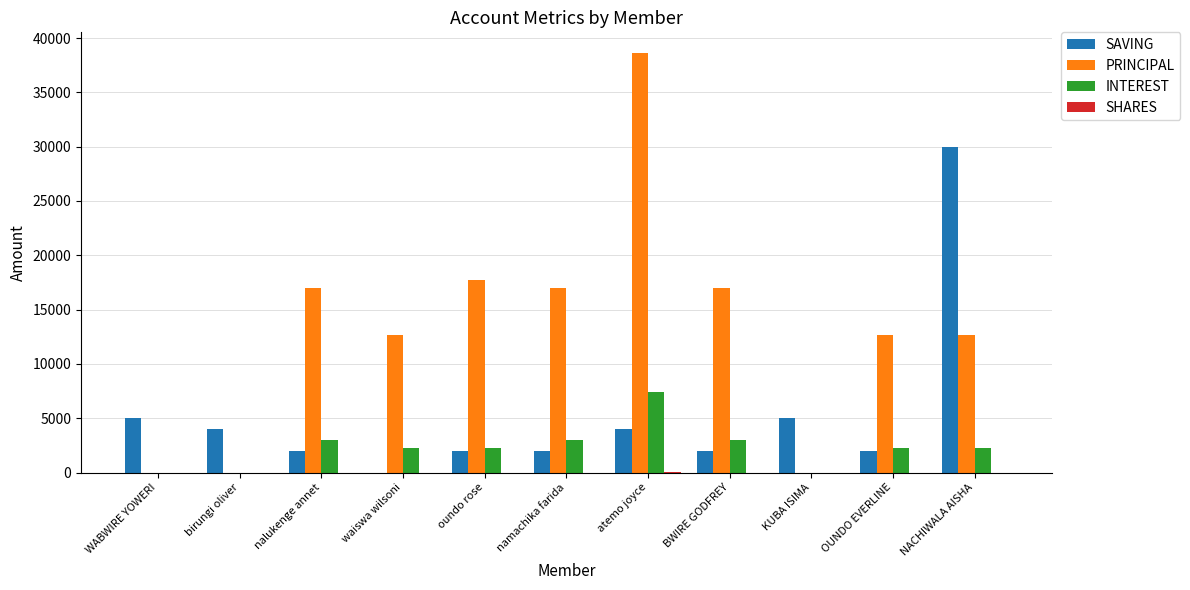

The value of INTEREST at nalukenge annet is 3000. True or false?

True